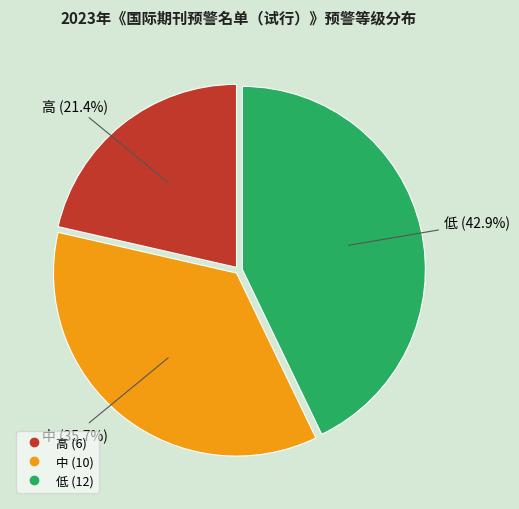

Do 中 and 高 together represent more than half of the pie?

Yes